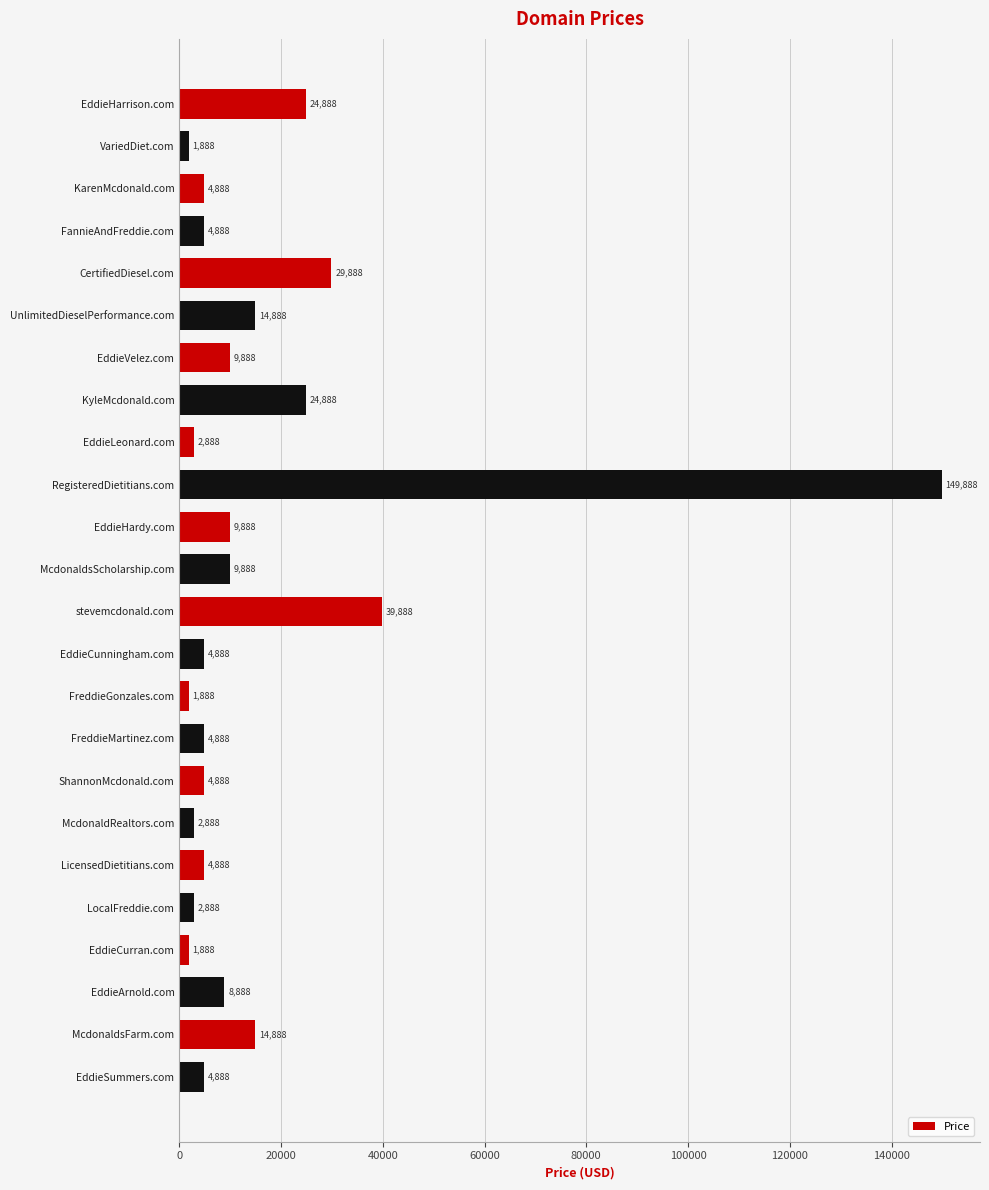

What is the maximum value shown in the chart?

149888